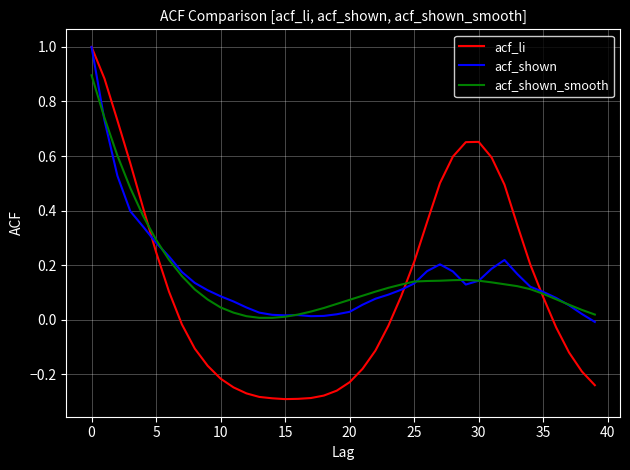

After their last crossing, which series has the higher values: acf_li or acf_shown?

acf_shown